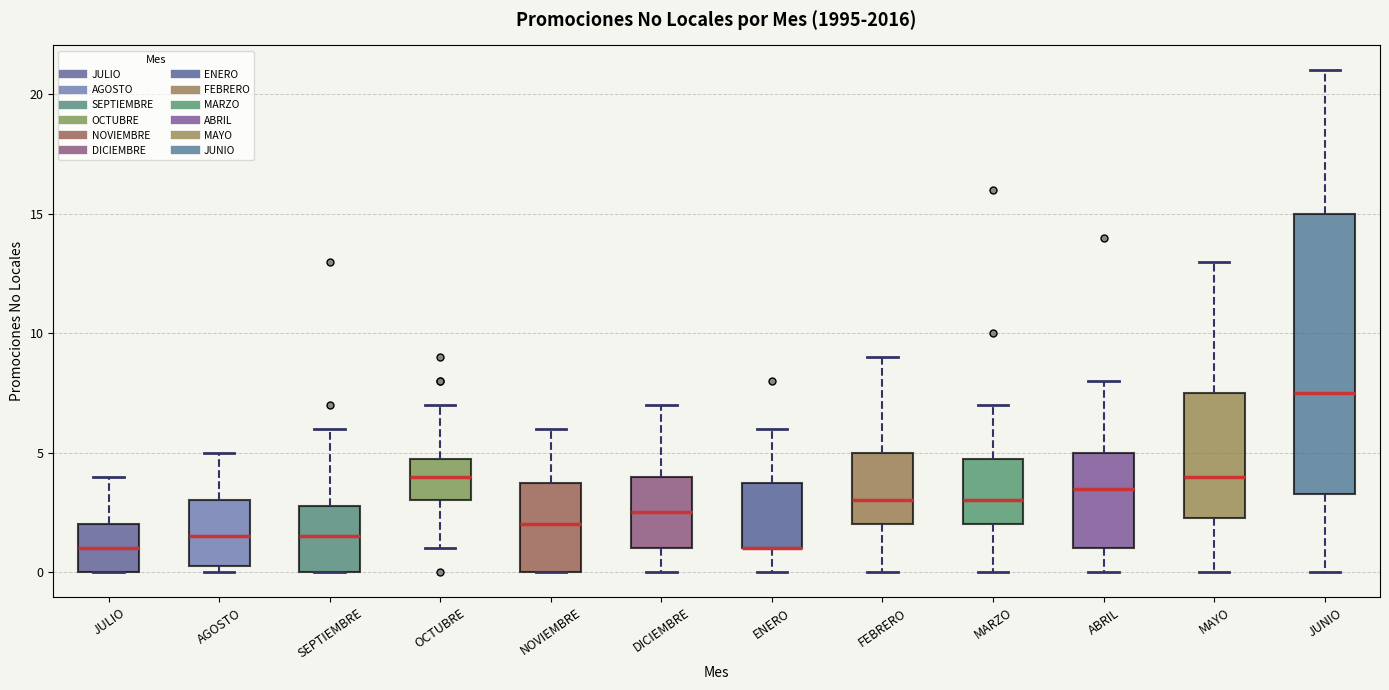

Reading left to right, transcribe this box plot: for each box, give where its median line is, the range the box spans, and where its two whiskers end, as read against the y-axis. The values are not printed on the chart, so give them approximately, as read against the axis.

JULIO: median 1.0, box 0.0 to 2.0, whiskers 0.0 to 4.0
AGOSTO: median 1.5, box 0.5 to 3.0, whiskers 0.0 to 5.0
SEPTIEMBRE: median 1.5, box 0.0 to 3.0, whiskers 0.0 to 6.0
OCTUBRE: median 4.0, box 3.0 to 5.0, whiskers 1.0 to 7.0
NOVIEMBRE: median 2.0, box 0.0 to 4.0, whiskers 0.0 to 6.0
DICIEMBRE: median 2.5, box 1.0 to 4.0, whiskers 0.0 to 7.0
ENERO: median 1.0 (drawn on the box's lower edge), box 1.0 to 4.0, whiskers 0.0 to 6.0
FEBRERO: median 3.0, box 2.0 to 5.0, whiskers 0.0 to 9.0
MARZO: median 3.0, box 2.0 to 5.0, whiskers 0.0 to 7.0
ABRIL: median 3.5, box 1.0 to 5.0, whiskers 0.0 to 8.0
MAYO: median 4.0, box 2.5 to 7.5, whiskers 0.0 to 13.0
JUNIO: median 7.5, box 3.5 to 15.0, whiskers 0.0 to 21.0